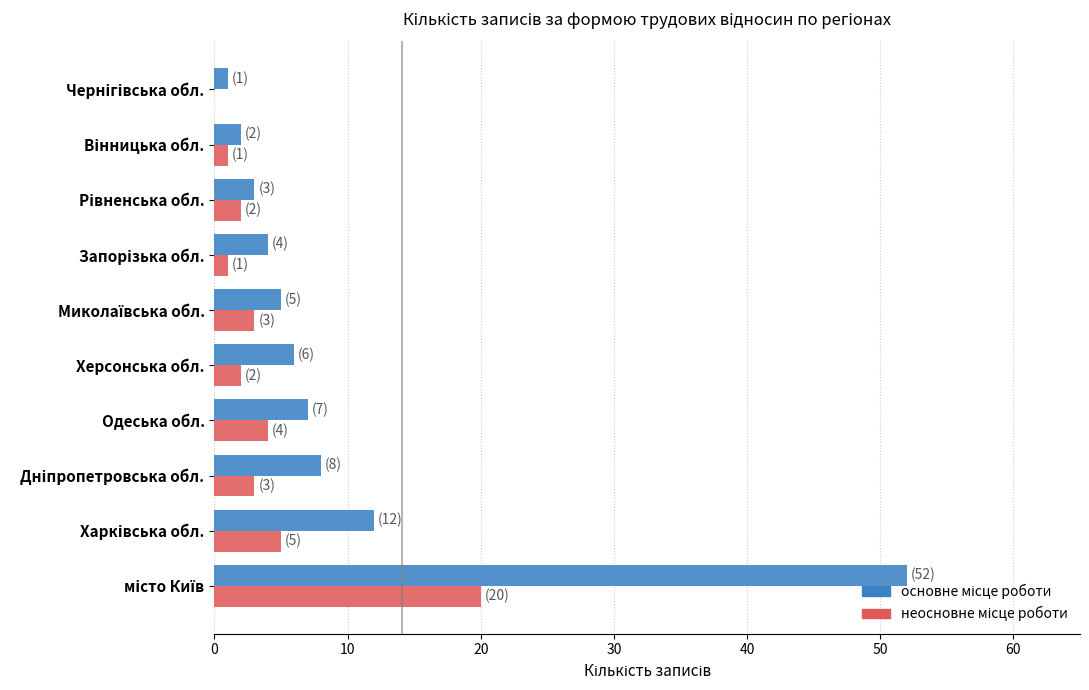

What is the total value across all series at Одеська обл.?

11